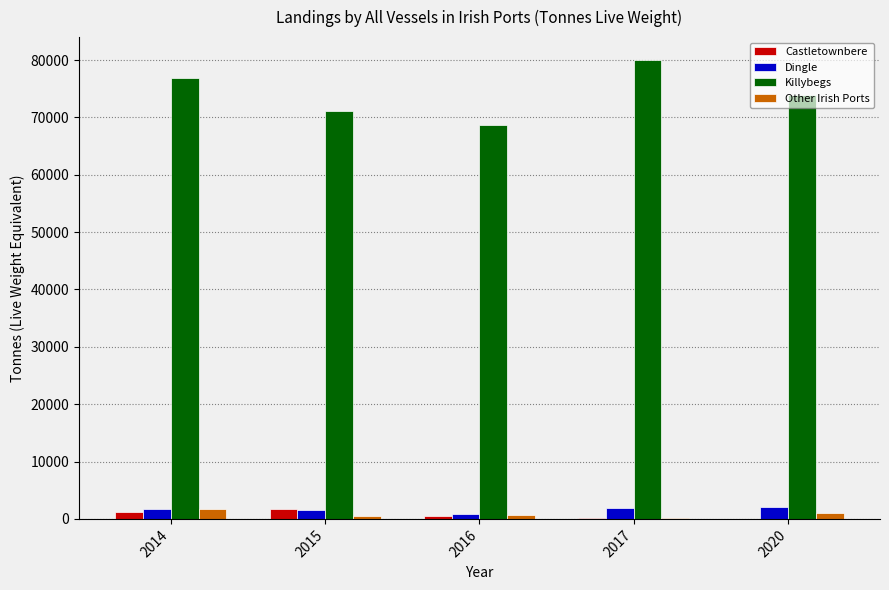

What is the highest value of the Dingle series?

1994